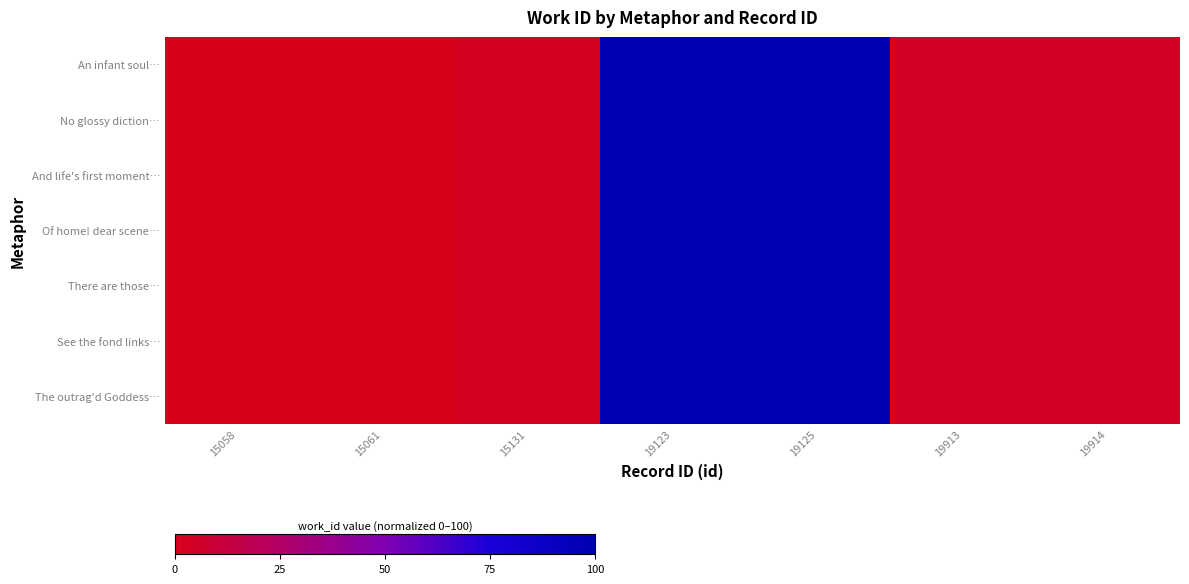

Which series has the largest range (max minus min)?

An infant soul…